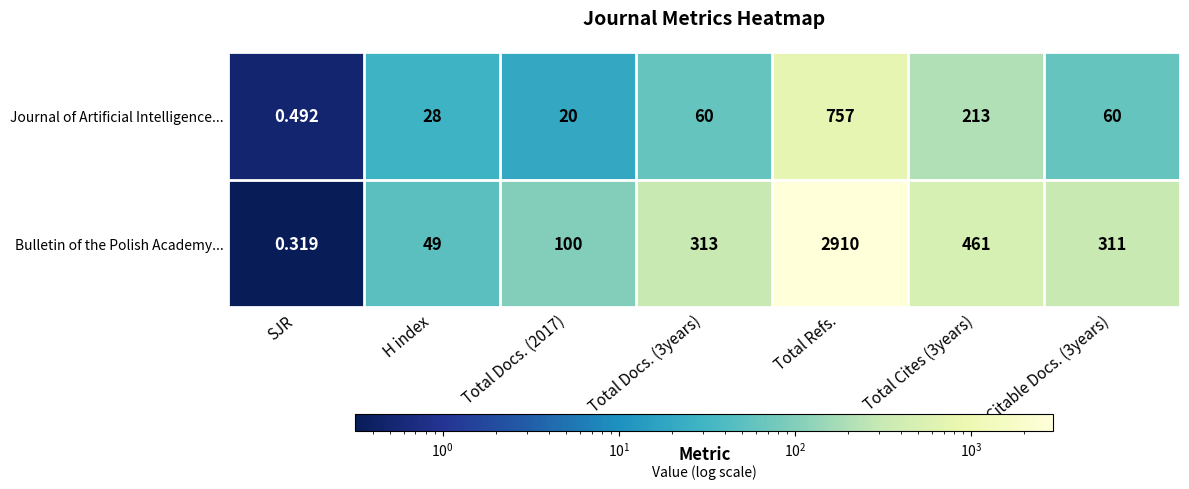

Which series has the largest range (max minus min)?

Bulletin of the Polish Academy...